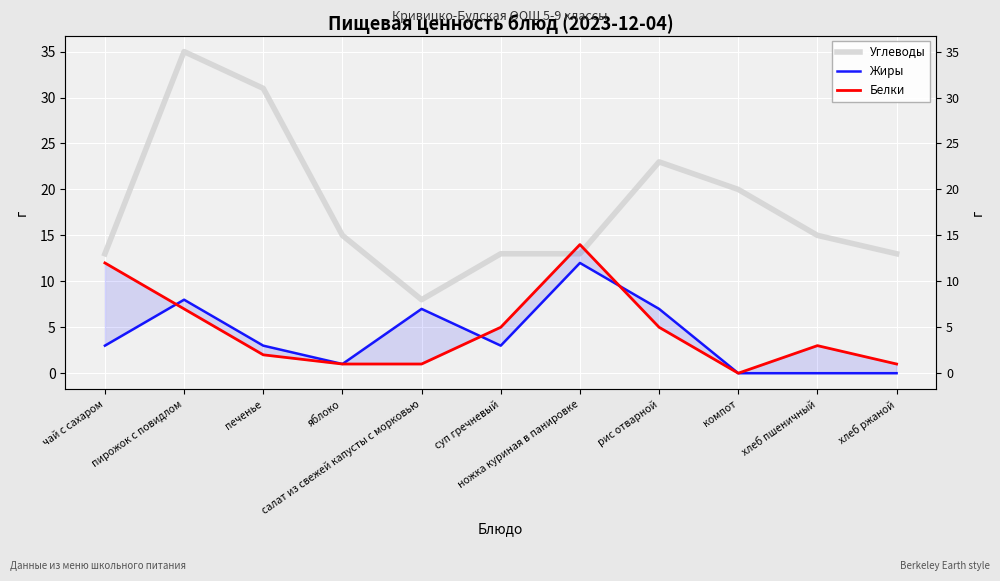

What is the sum of the Углеводы values at пирожок с повидлом and ножка куриная в панировке?

48